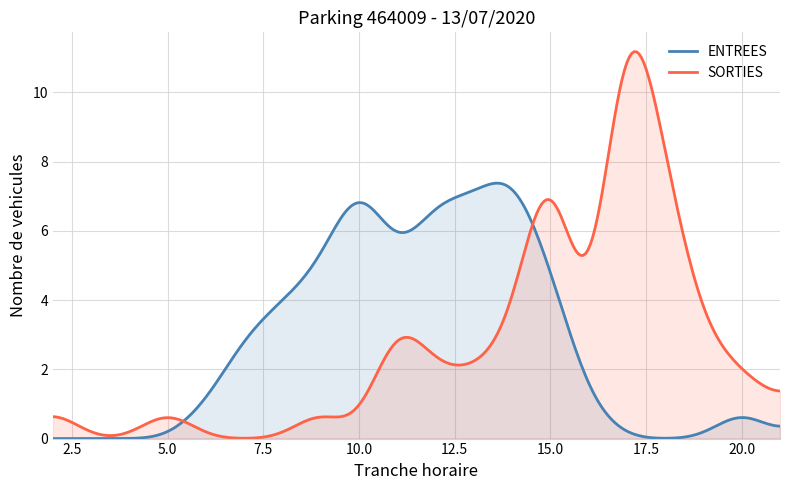

List the series in order of their overall mean, lowest first.

SORTIES, ENTREES